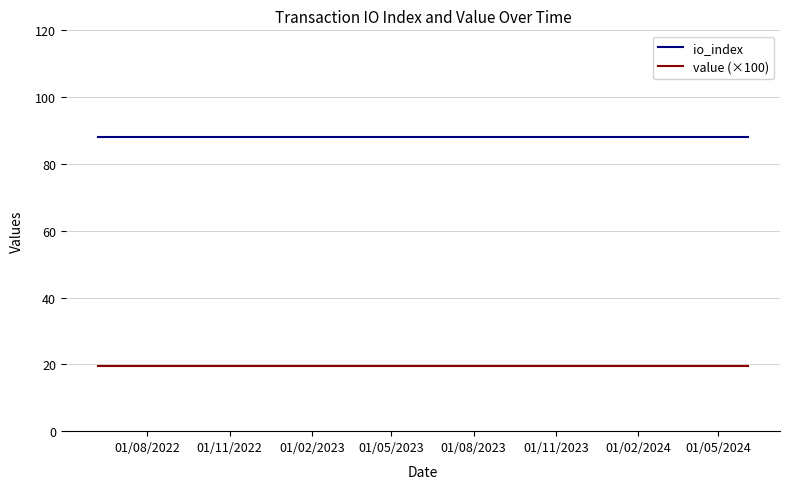

Does the chart have visible grid lines?

Yes